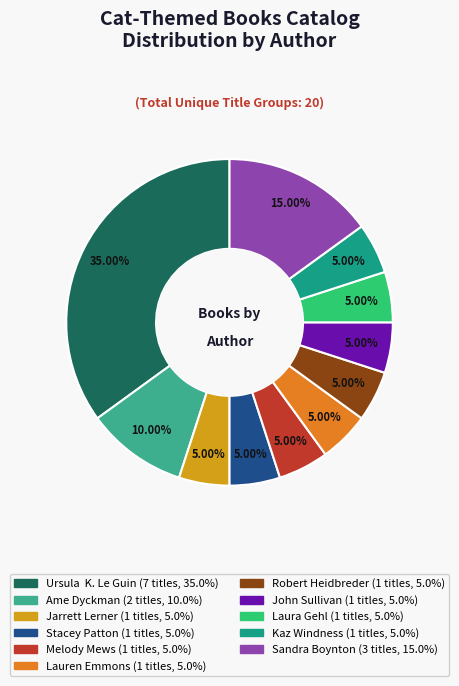

Is there a majority slice in this chart?

No